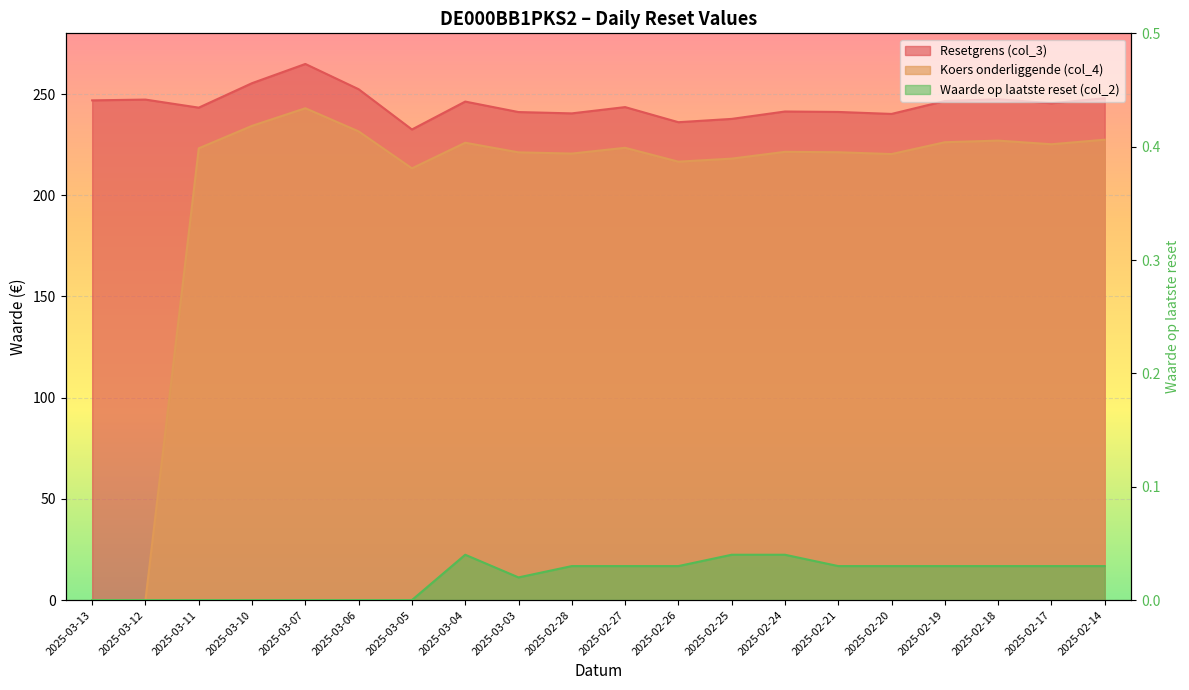

What are all the series names shown in the legend?

Resetgrens (col_3), Koers onderliggende (col_4), Waarde op laatste reset (col_2)